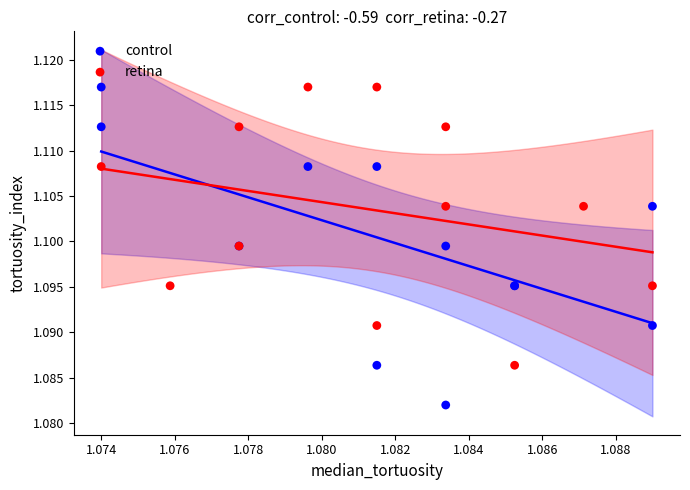

Which series contains the lowest Y value?

control